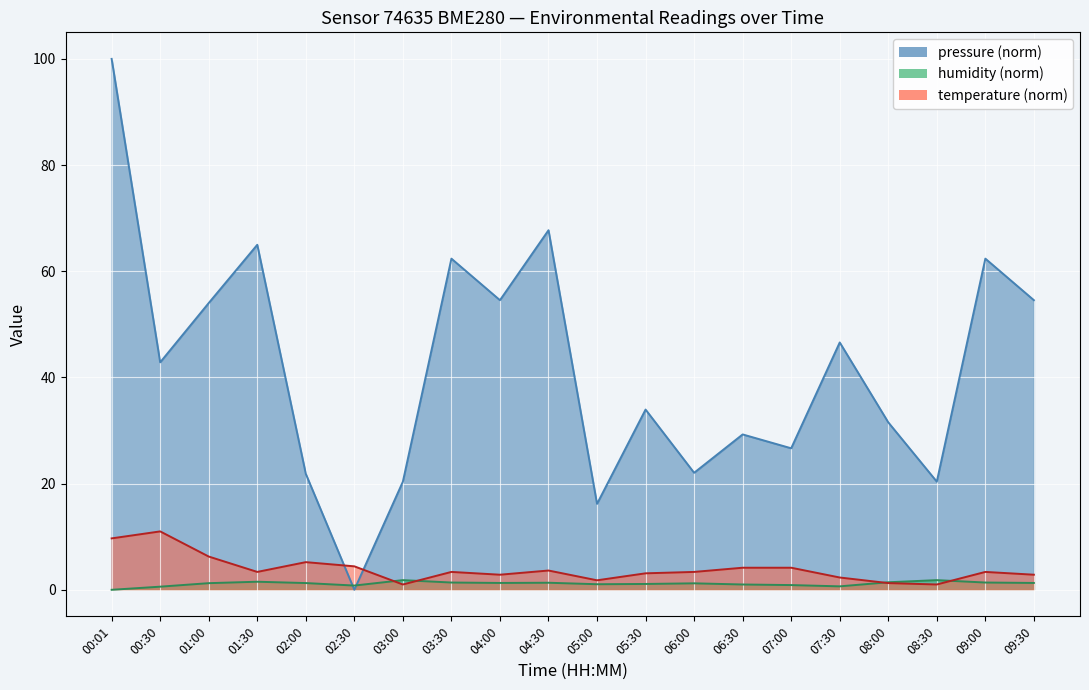

How many intersections are there between humidity and temperature?

4